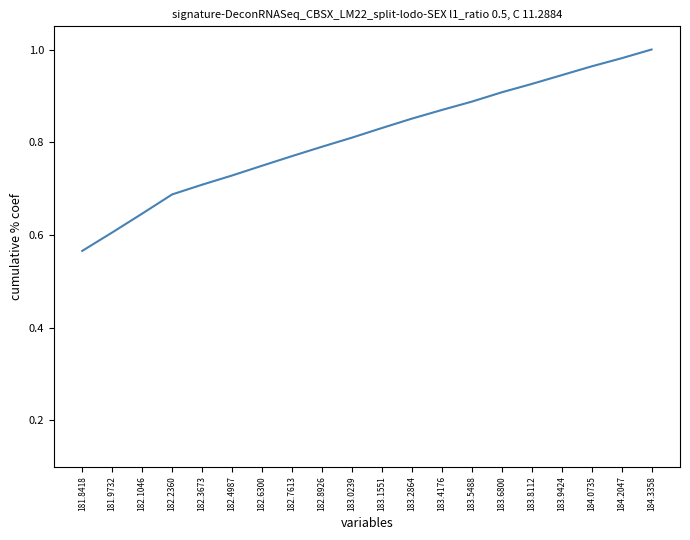

Is it true that the value at 183.8112 is 0.9?

True